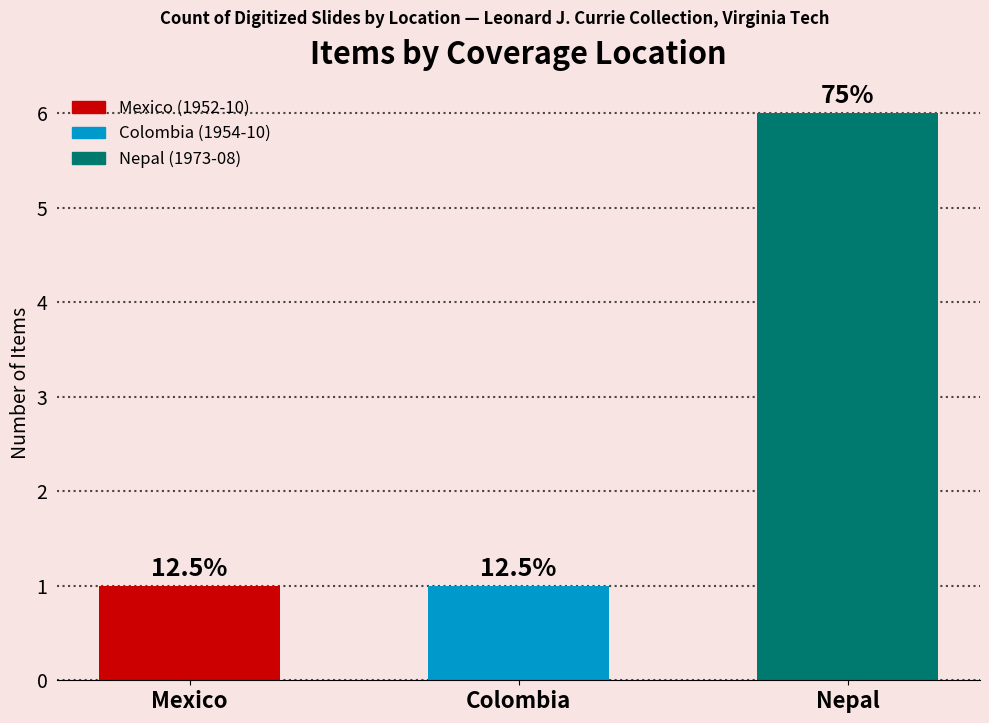

Does the chart contain stacked bars?

No